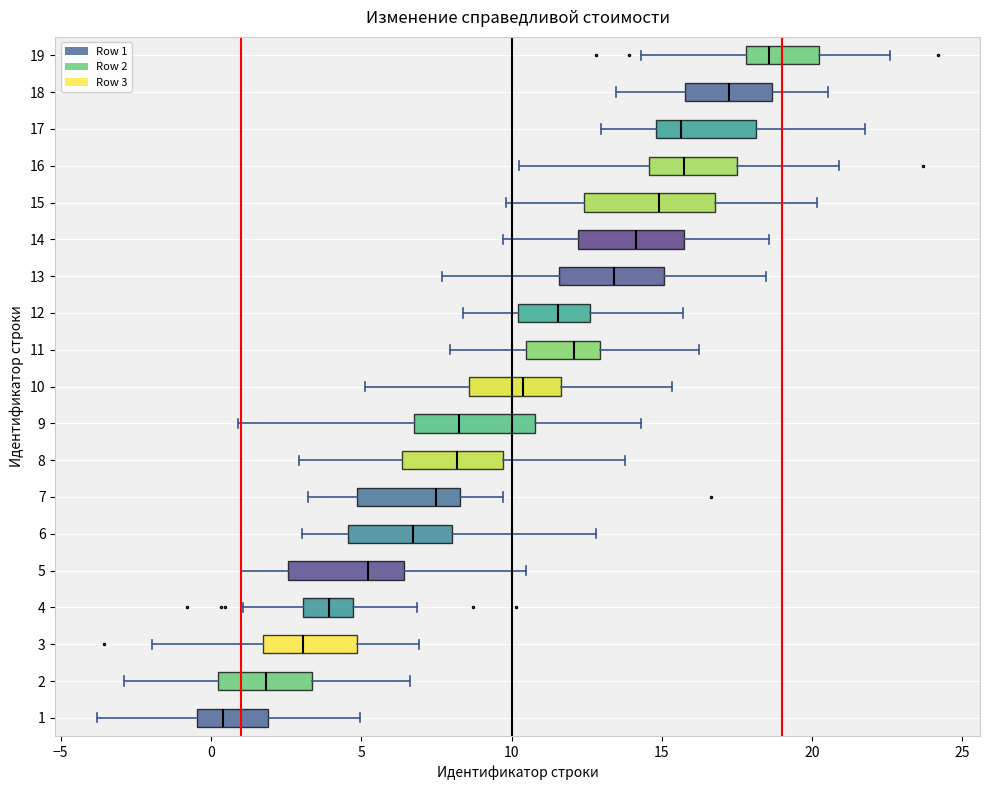

Where does the right whisker of the box at y = 9 end on the x-axis? The values are not printed on the chart, so give them approximately, as read against the axis.

14.5